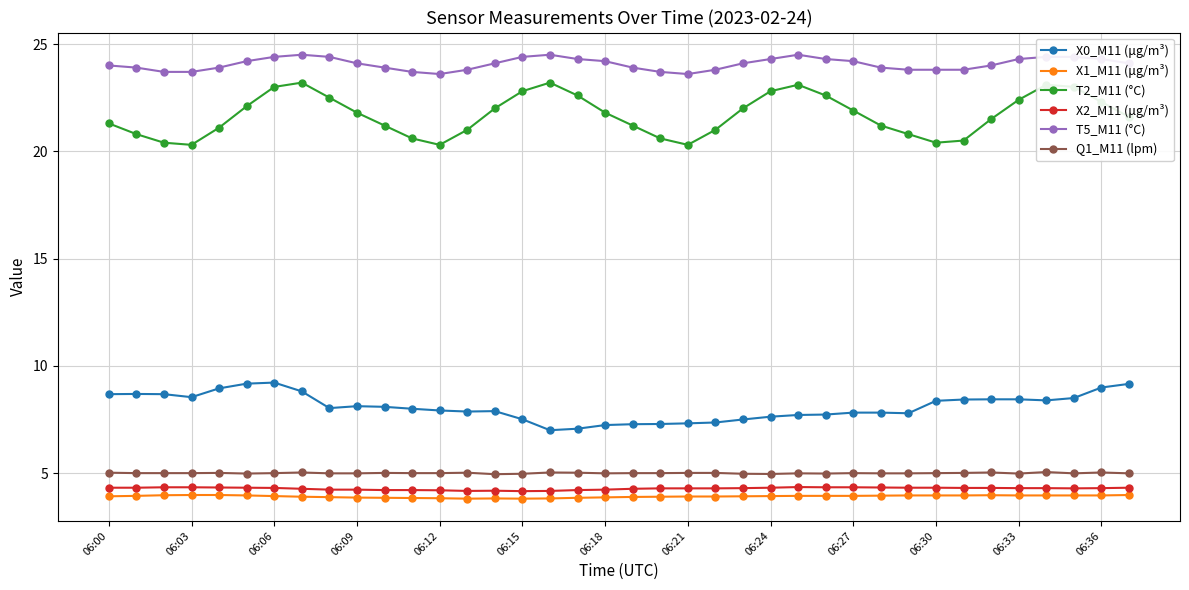

How many series are shown in this chart?

6